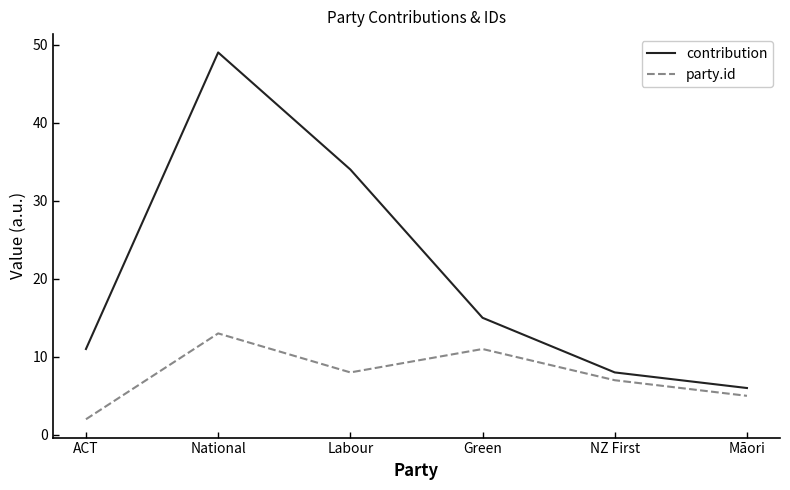

What are all the series names shown in the legend?

contribution, party.id